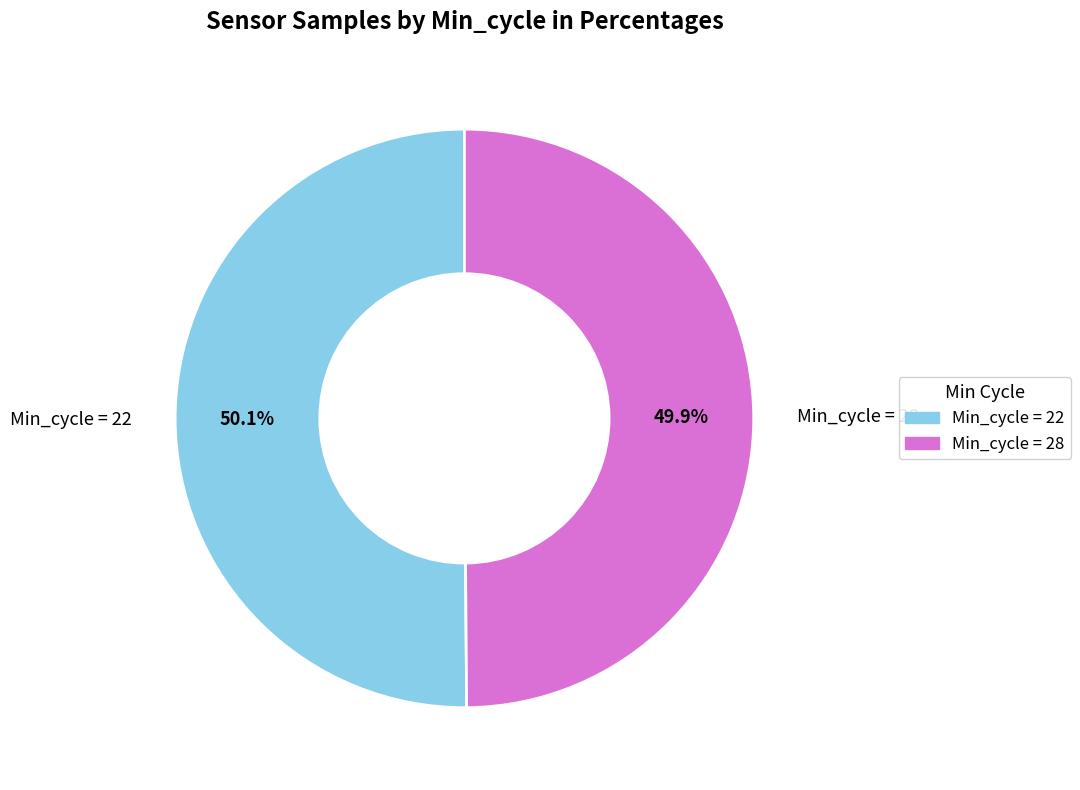

Combined, do Min_cycle = 28 and Min_cycle = 22 account for over 50%?

Yes